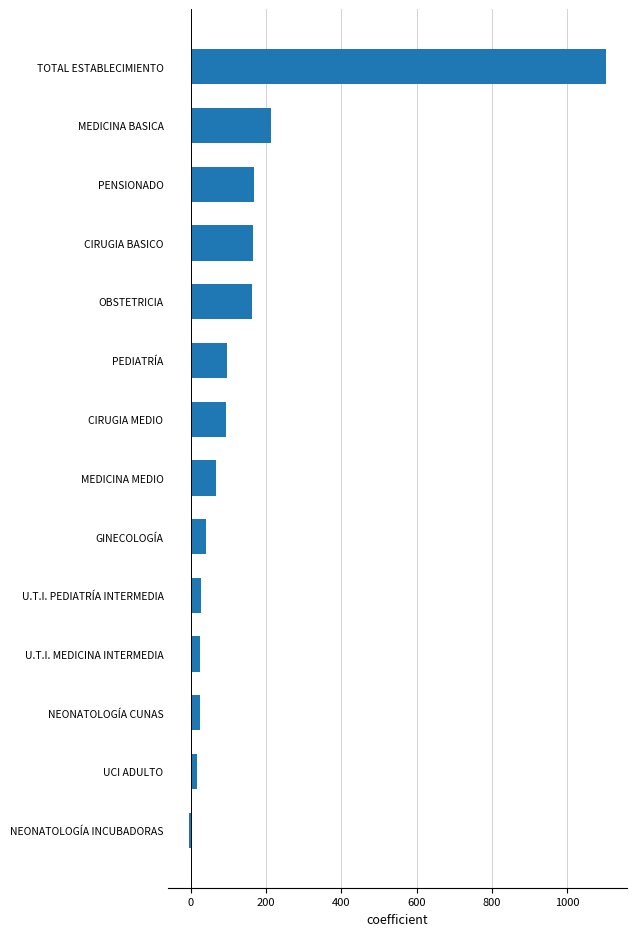

What is the label of the 13th bar from the top?

UCI ADULTO